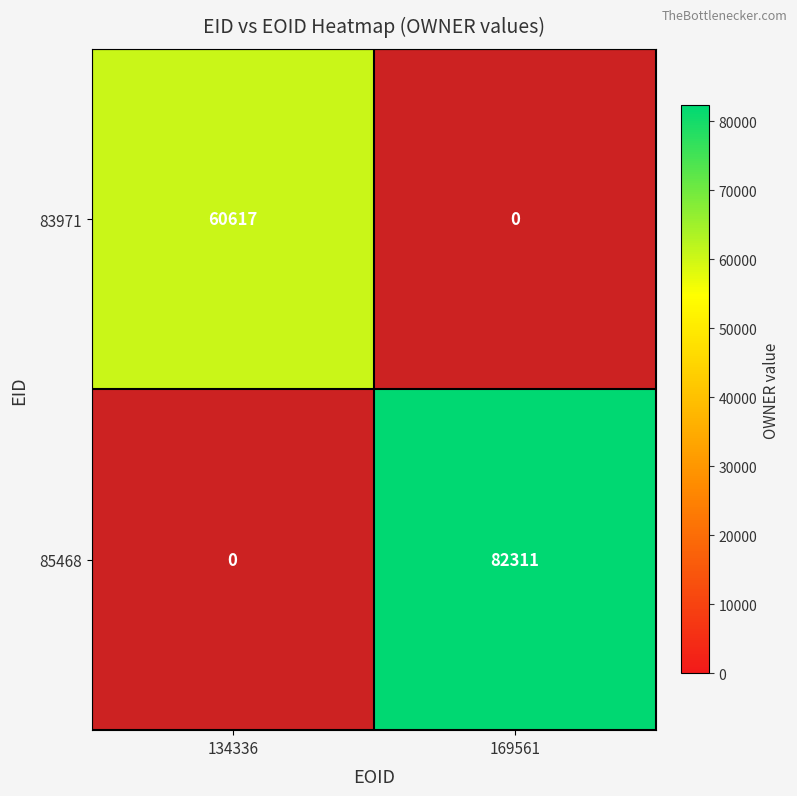

The 83971 series shows 92470 at 134336. True or false?

False